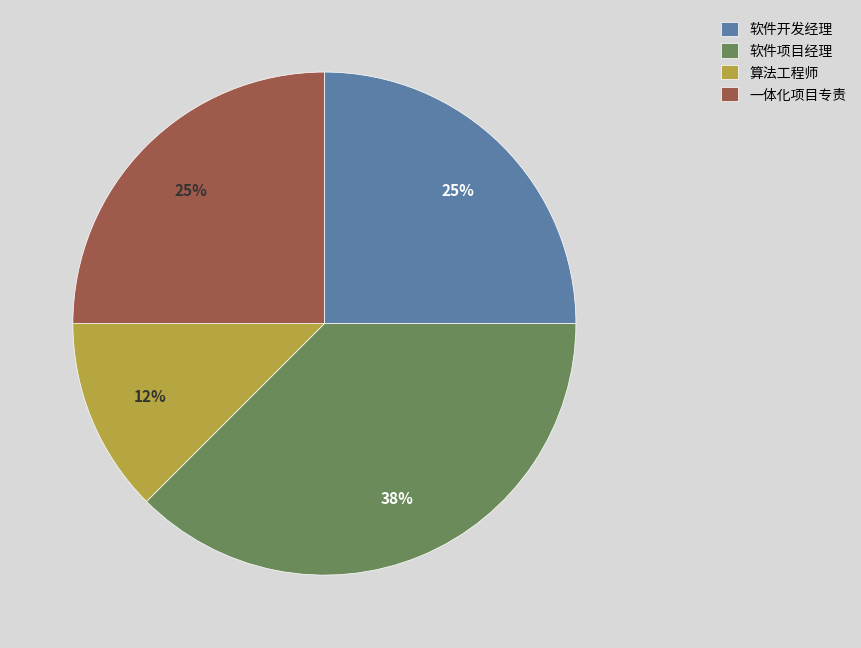

Which category has the smallest portion of the pie?

算法工程师